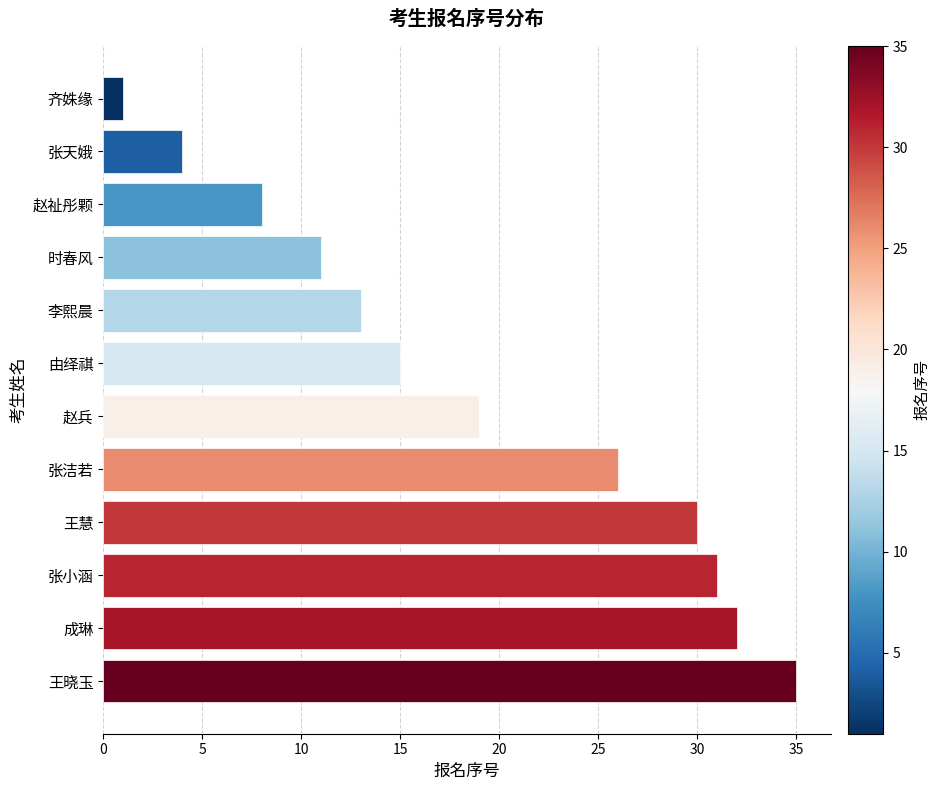

Rank the categories by value from highest to lowest.

王晓玉, 成琳, 张小涵, 王慧, 张洁若, 赵兵, 由绎祺, 李熙晨, 时春风, 赵祉彤颗, 张天娥, 齐姝缘